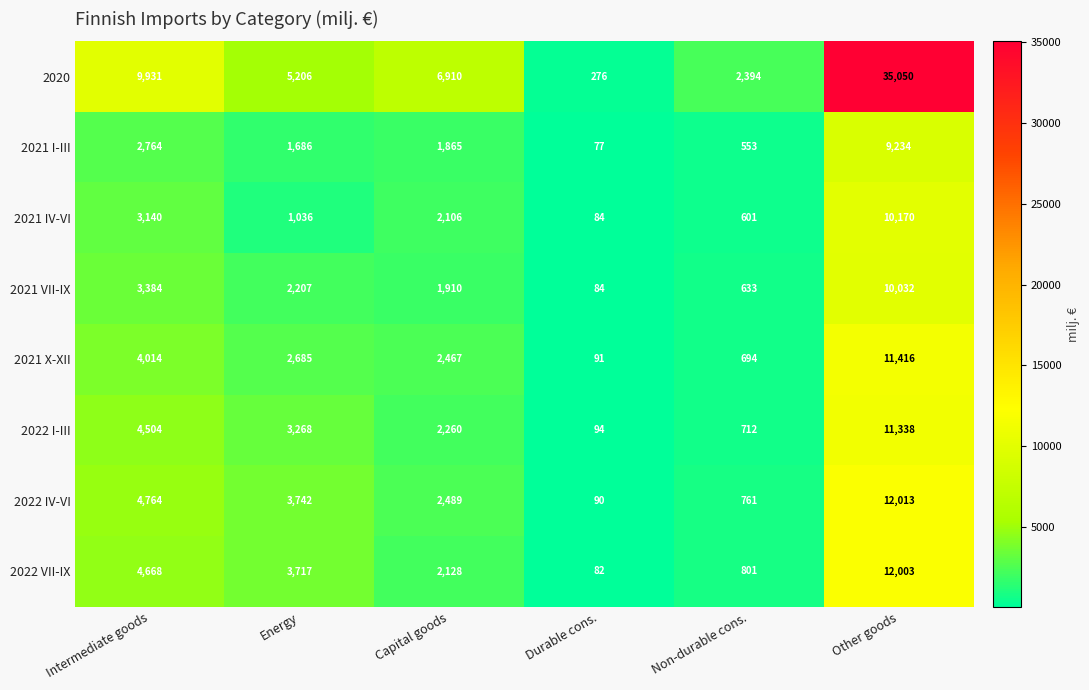

List the labels in order of 2022 VII-IX value, smallest first.

Durable cons., Non-durable cons., Capital goods, Energy, Intermediate goods, Other goods